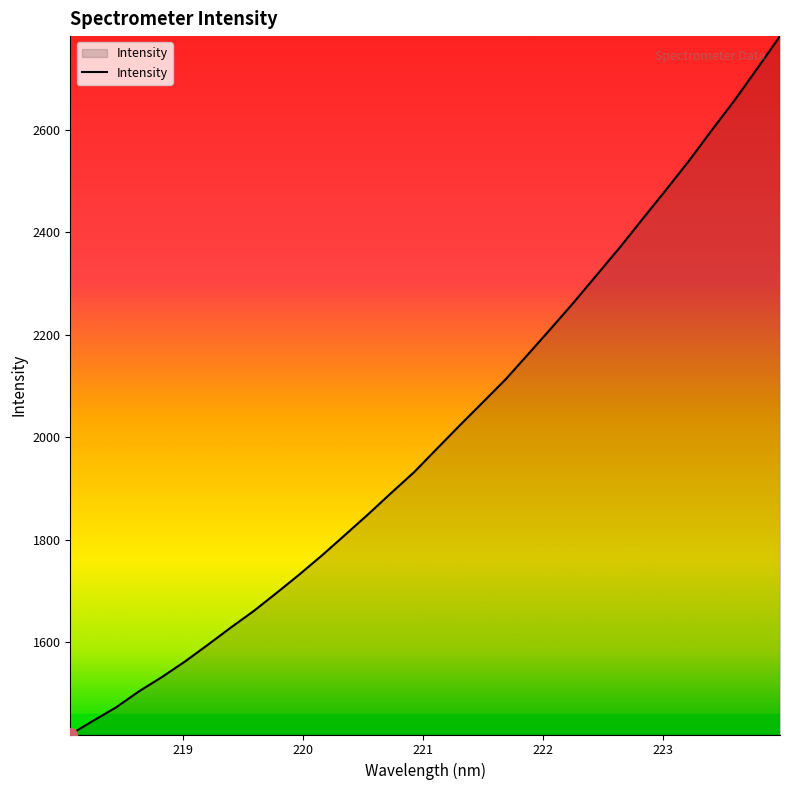

What is the minimum value shown in the chart?

1420.4